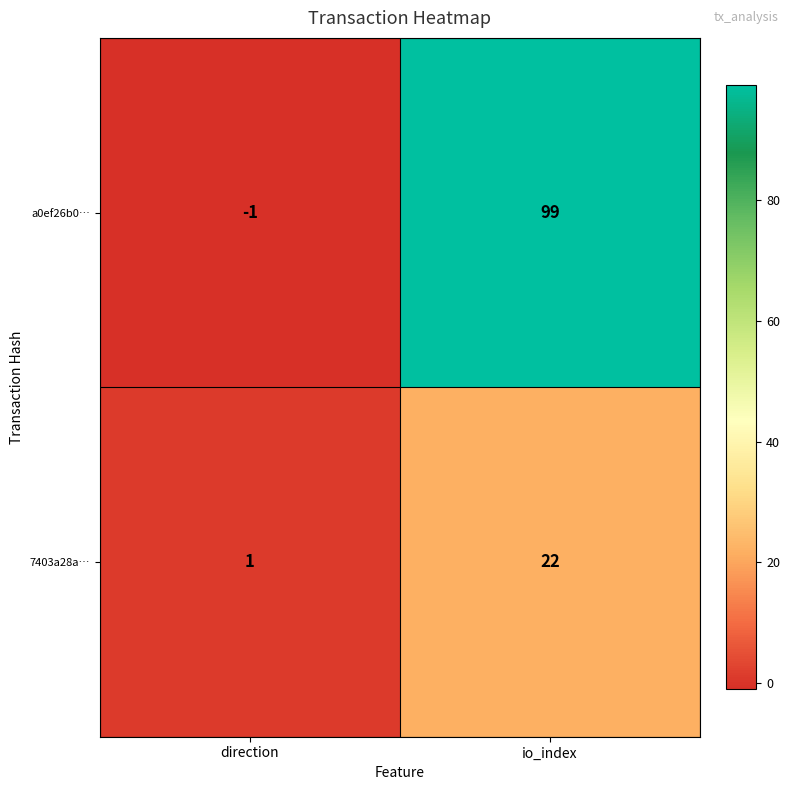

Which series has the largest range (max minus min)?

a0ef26b0…